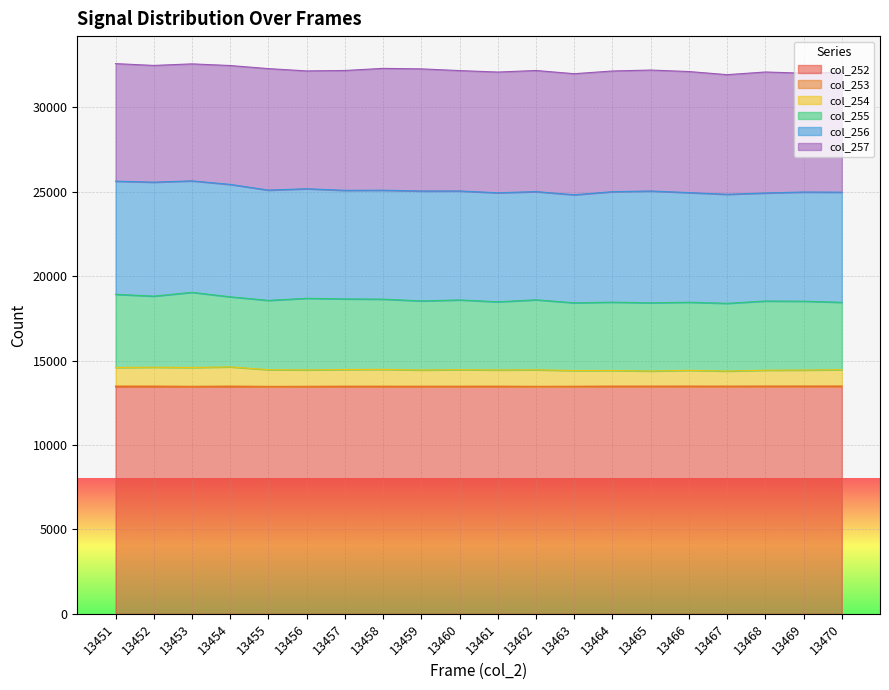

Reading left to right, list all the values displayed in this chart.

col_252: 13451	13452	13453	13454	13455	13456	13457	13458	13459	13460	13461	13462	13463	13464	13465	13466	13467	13468	13469	13470
col_253: 40	37	23	34	17	19	27	24	22	21	22	9	13	21	20	19	15	18	19	19
col_254: 1098	1116	1112	1137	987	971	984	995	958	979	959	981	931	926	894	936	895	941	949	970
col_255: 4333	4210	4452	4150	4105	4240	4183	4160	4092	4131	4037	4146	4013	4047	4041	4033	4012	4098	4078	3990
col_256: 6703	6752	6603	6658	6532	6491	6431	6453	6513	6454	6458	6409	6400	6545	6623	6494	6459	6401	6467	6524
col_257: 6963	6914	6930	7042	7196	6979	7099	7217	7233	7131	7152	7174	7171	7149	7164	7172	7086	7166	7041	7110